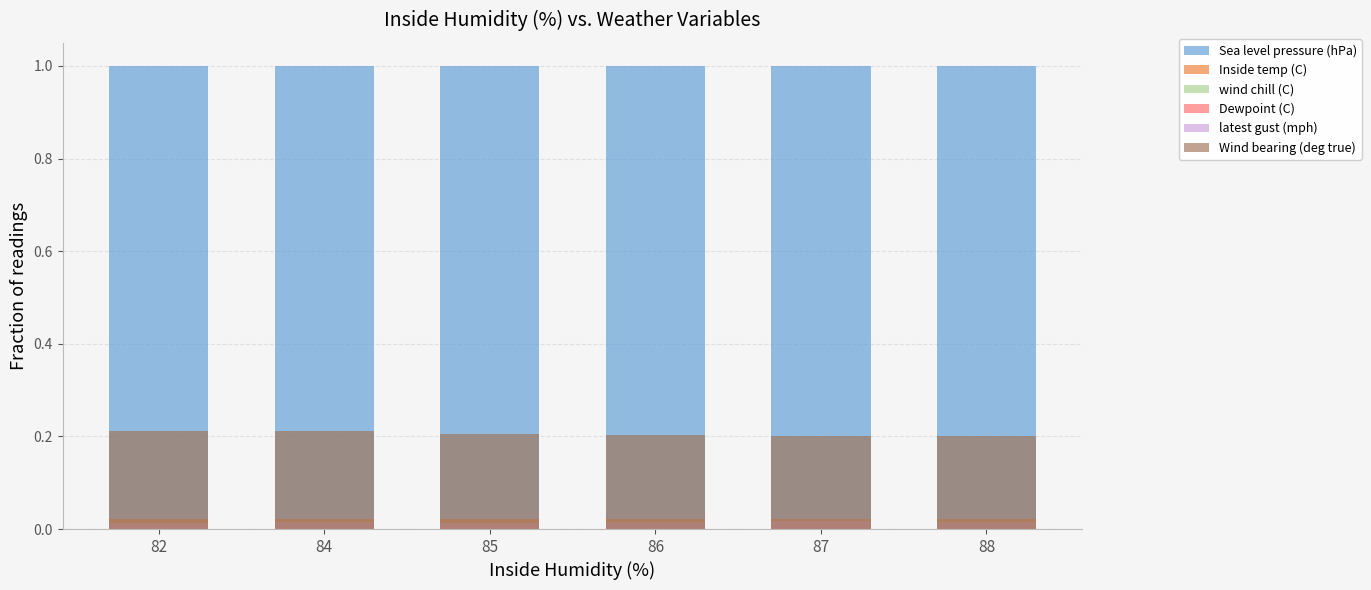

How many groups of bars are there?

6